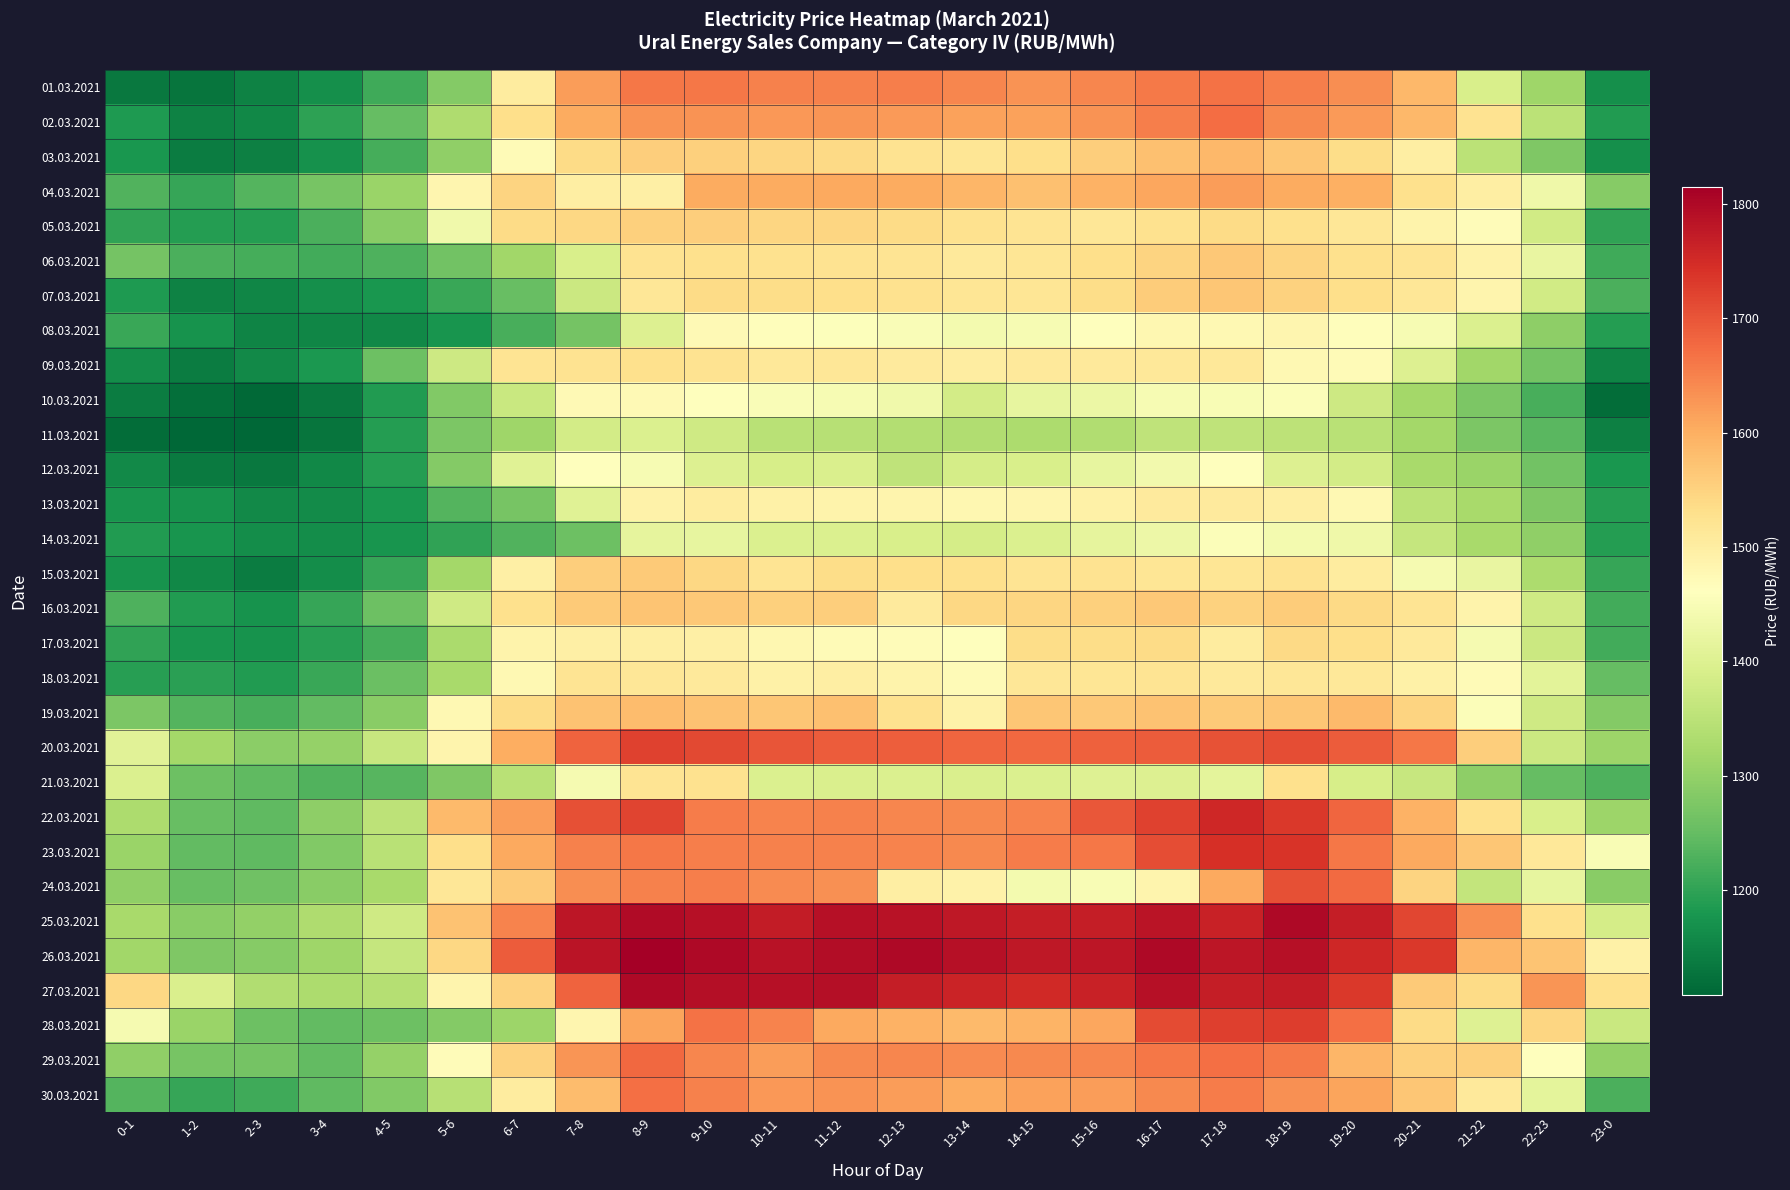

How many series are shown in this chart?

30